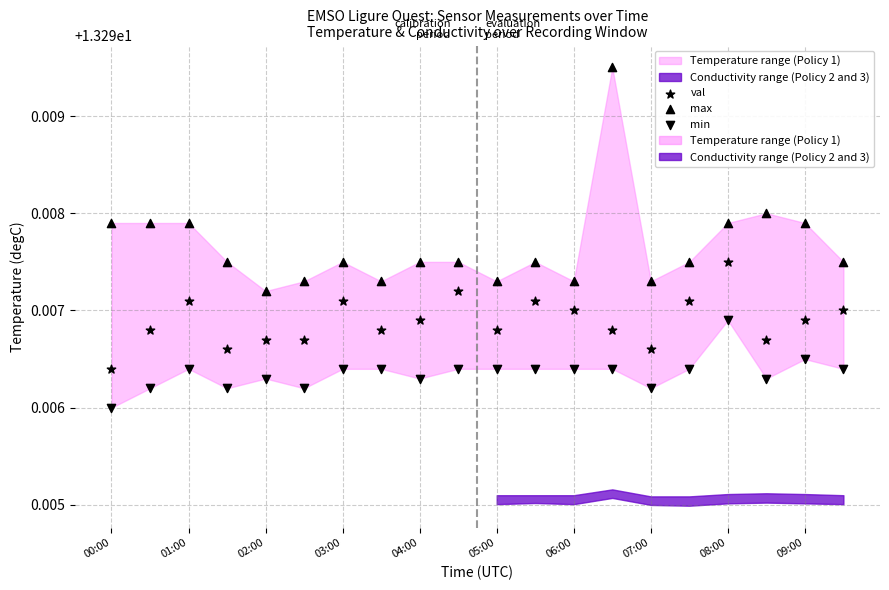

Count the number of points in this scatter plot.

60